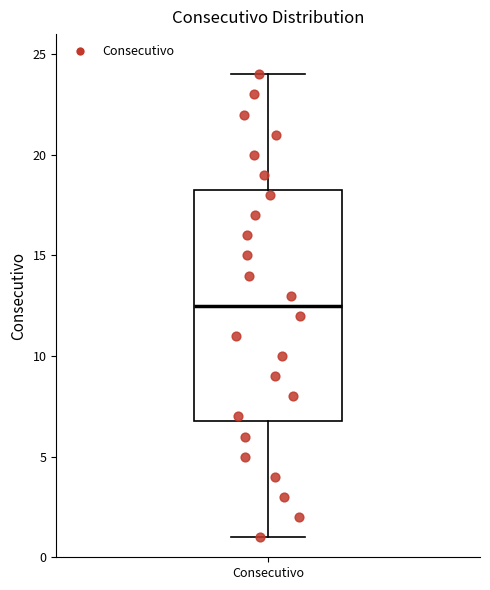

Where does the upper whisker of the box for Consecutivo end on the y-axis? The values are not printed on the chart, so give them approximately, as read against the axis.

24.0